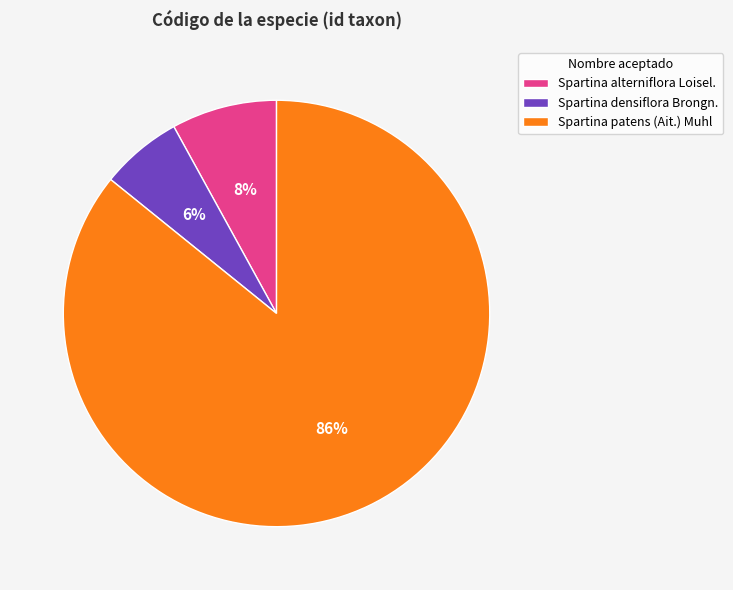

Count the number of slices in the pie.

3